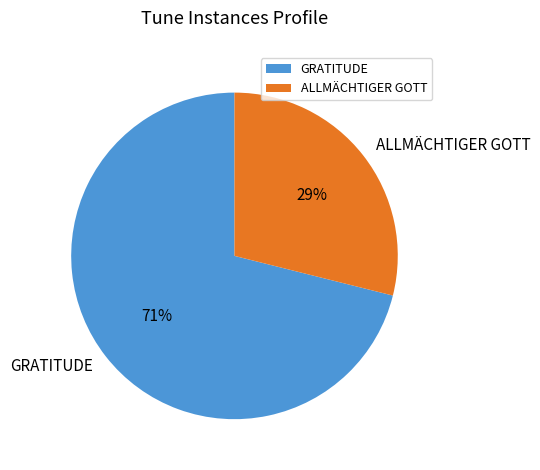

Which has a higher value, ALLMÄCHTIGER GOTT or GRATITUDE?

GRATITUDE